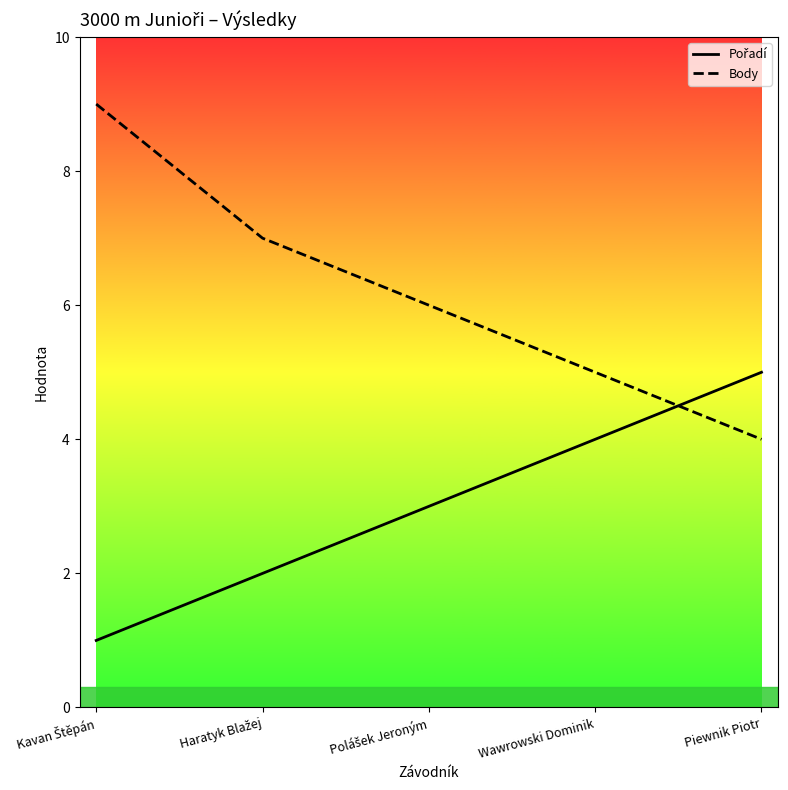

What position from the left is Piewnik Piotr?

5